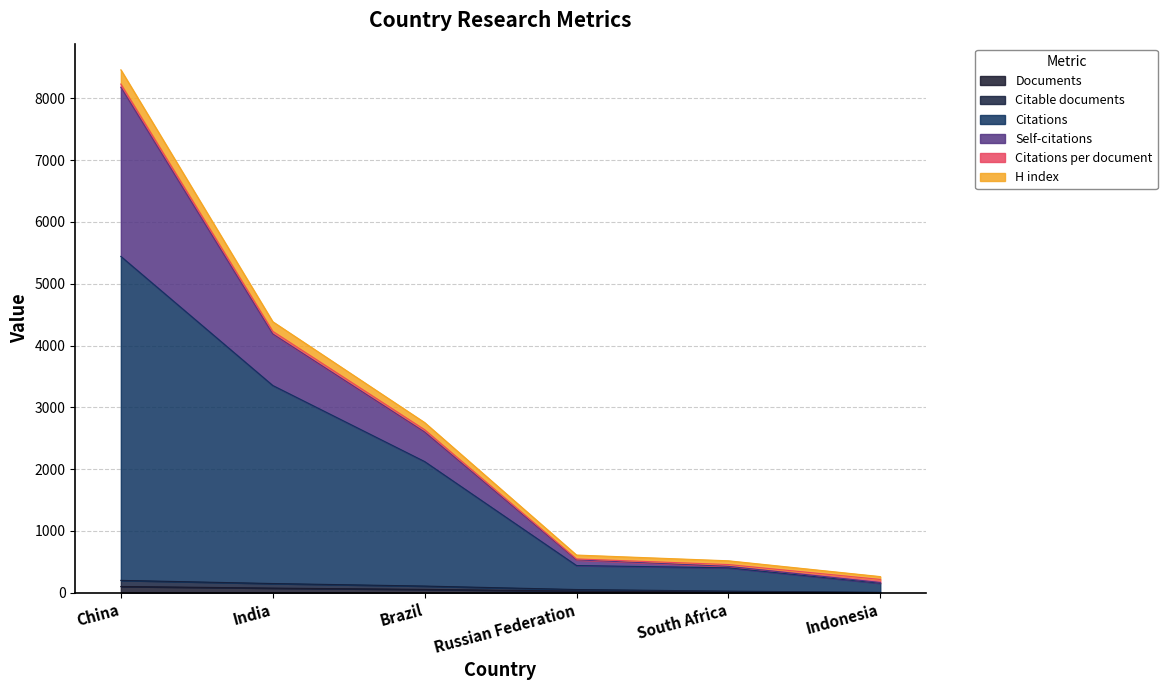

What is the total value across all series at South Africa?

517.0